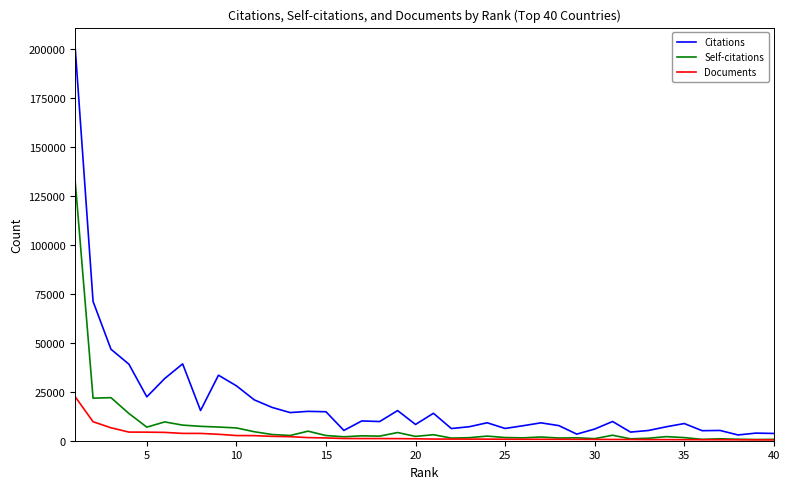

Which series has the largest total across all categories?

Citations